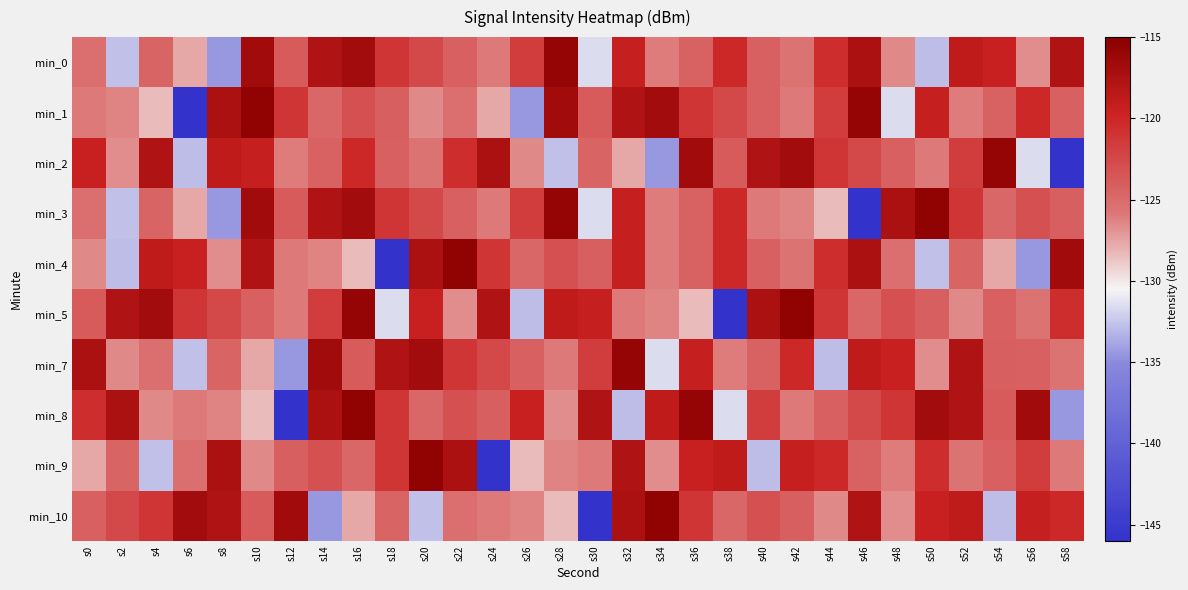

At which label does min_3 reach its peak?

s50